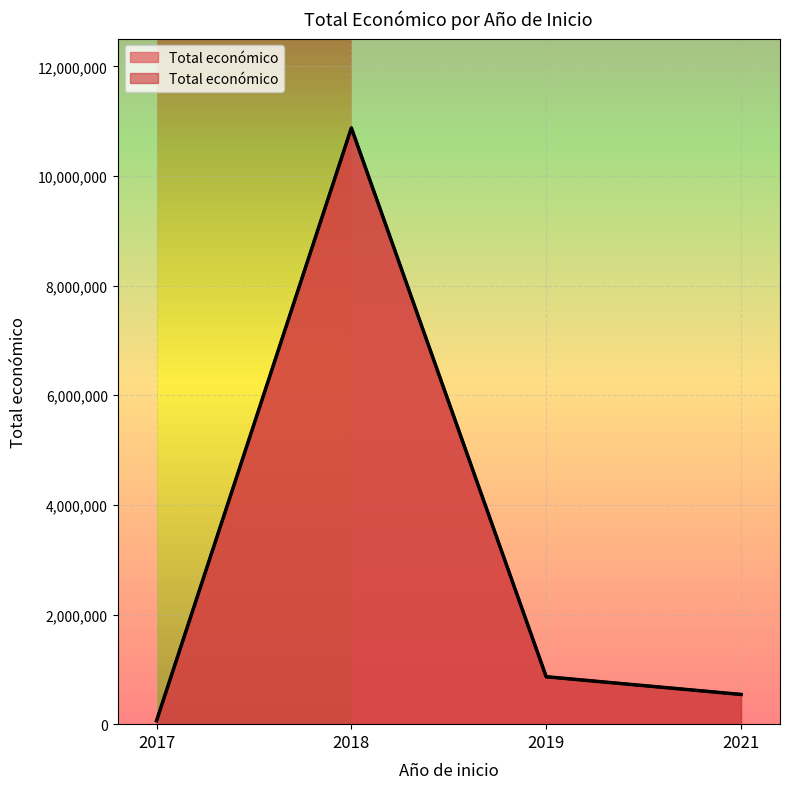

Between 2017 and 2017, which is larger?

2017